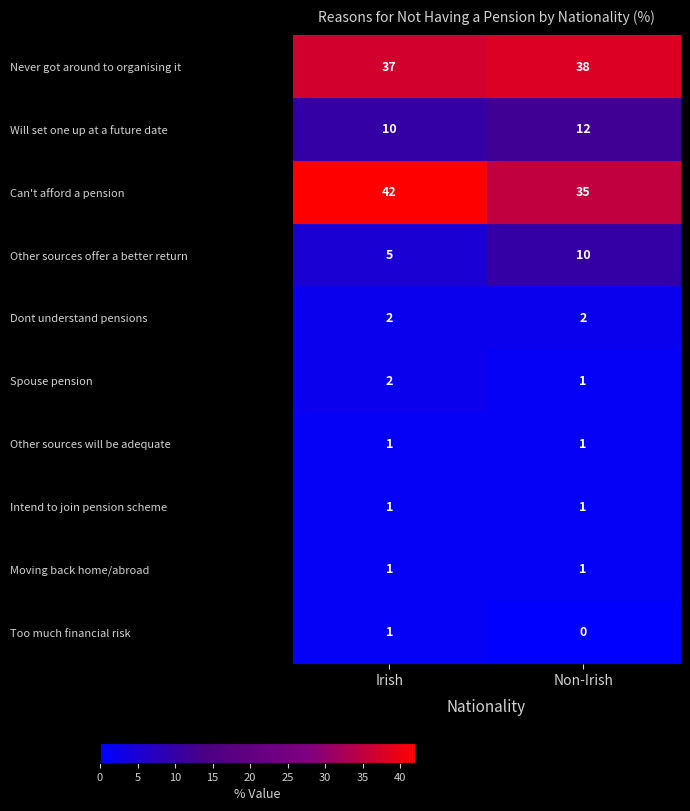

At which label is Too much financial risk closest to 0?

Non-Irish